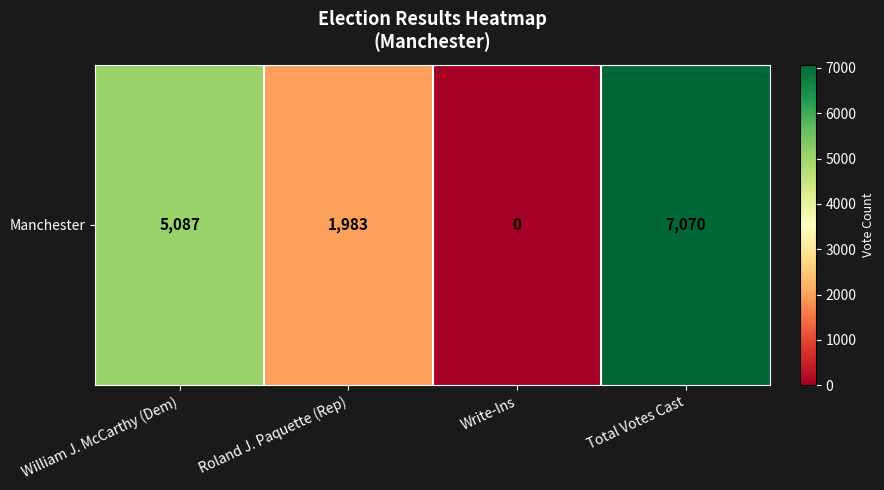

List the labels in order of value, largest first.

Total Votes Cast, William J. McCarthy (Dem), Roland J. Paquette (Rep), Write-Ins